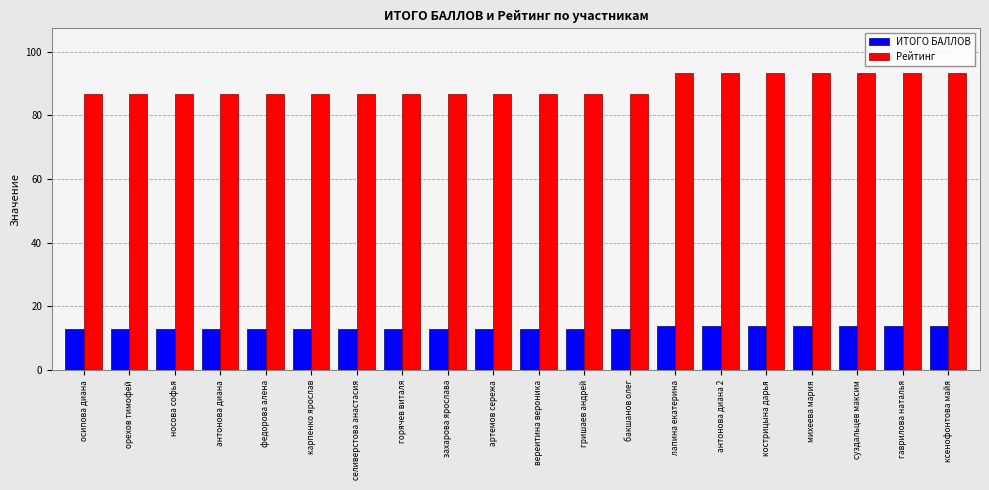

What is the total value across all series at карпенко ярослав?

99.7